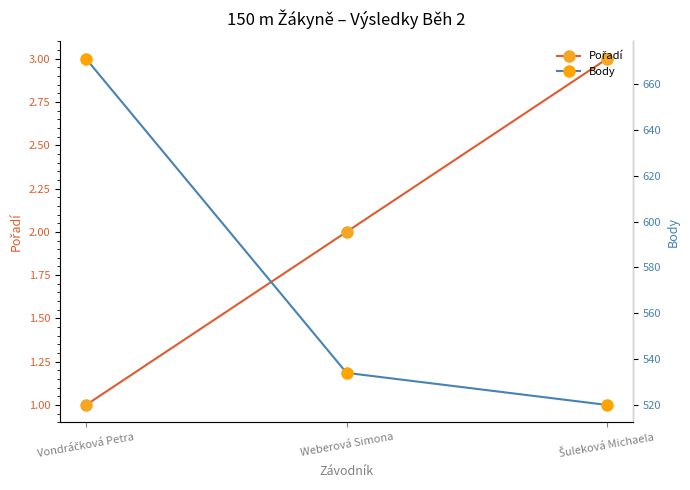

The value of Body at Vondráčková Petra is 457. True or false?

False